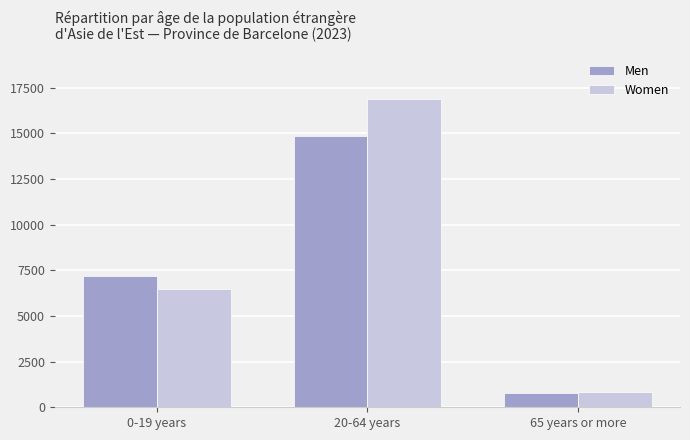

Between 0-19 years and 20-64 years, which series saw the biggest shift?

Women